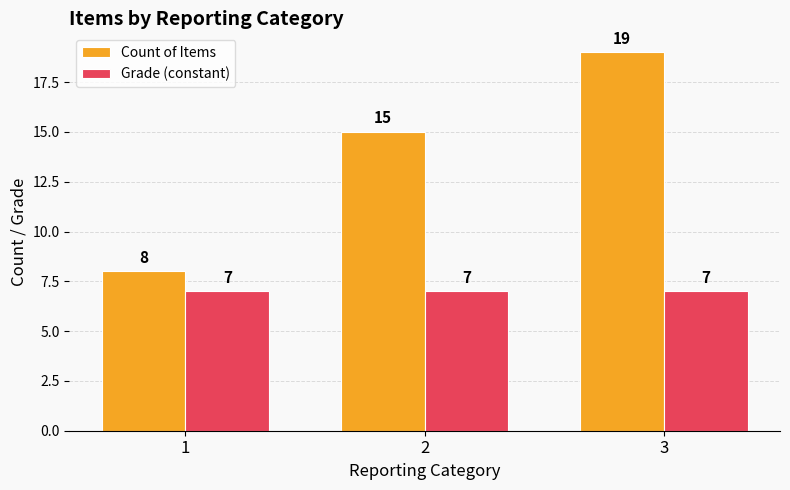

The Grade (constant) series shows 4 at 3. True or false?

False